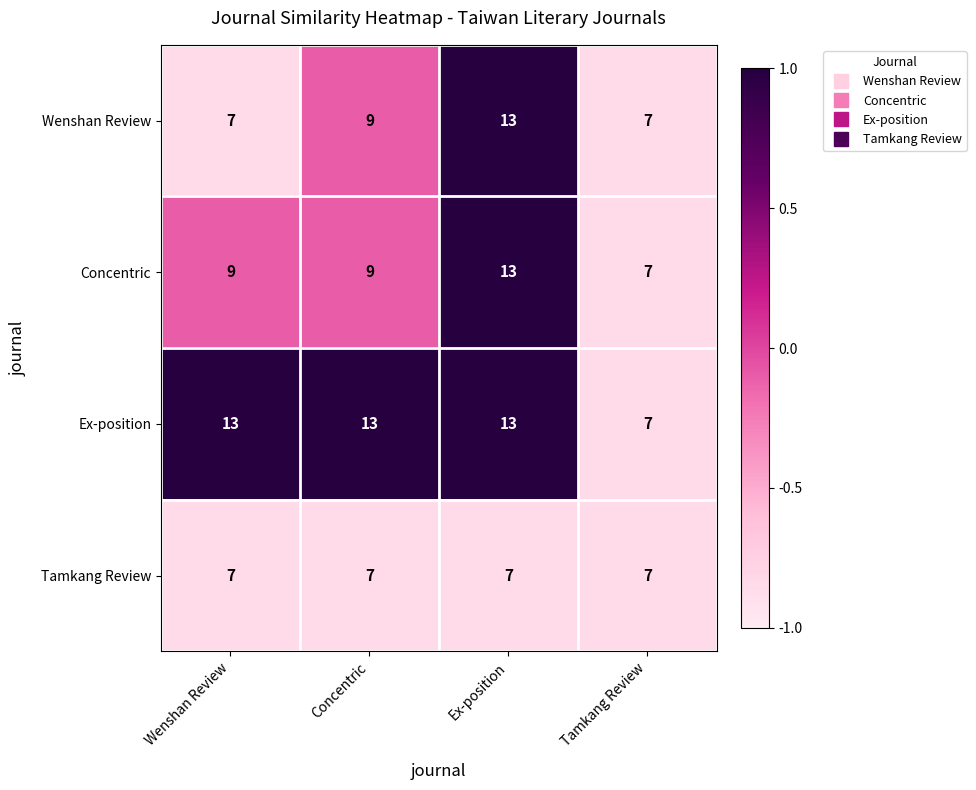

What is the difference between the maximum and second lowest values in the Concentric series?

4